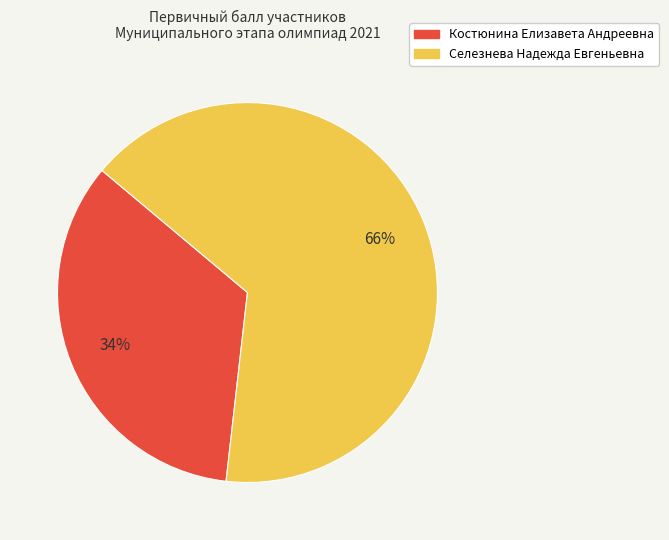

Between Селезнева Надежда Евгеньевна and Костюнина Елизавета Андреевна, which is larger?

Селезнева Надежда Евгеньевна